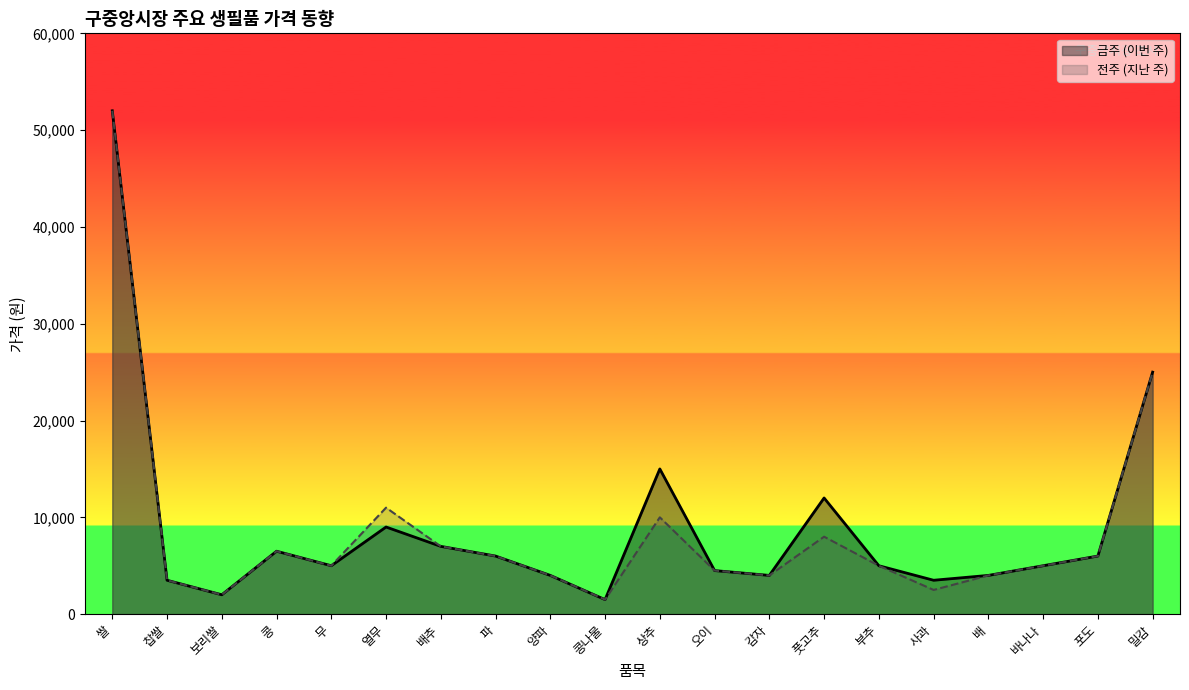

What is the minimum value for 금주_line?

1500